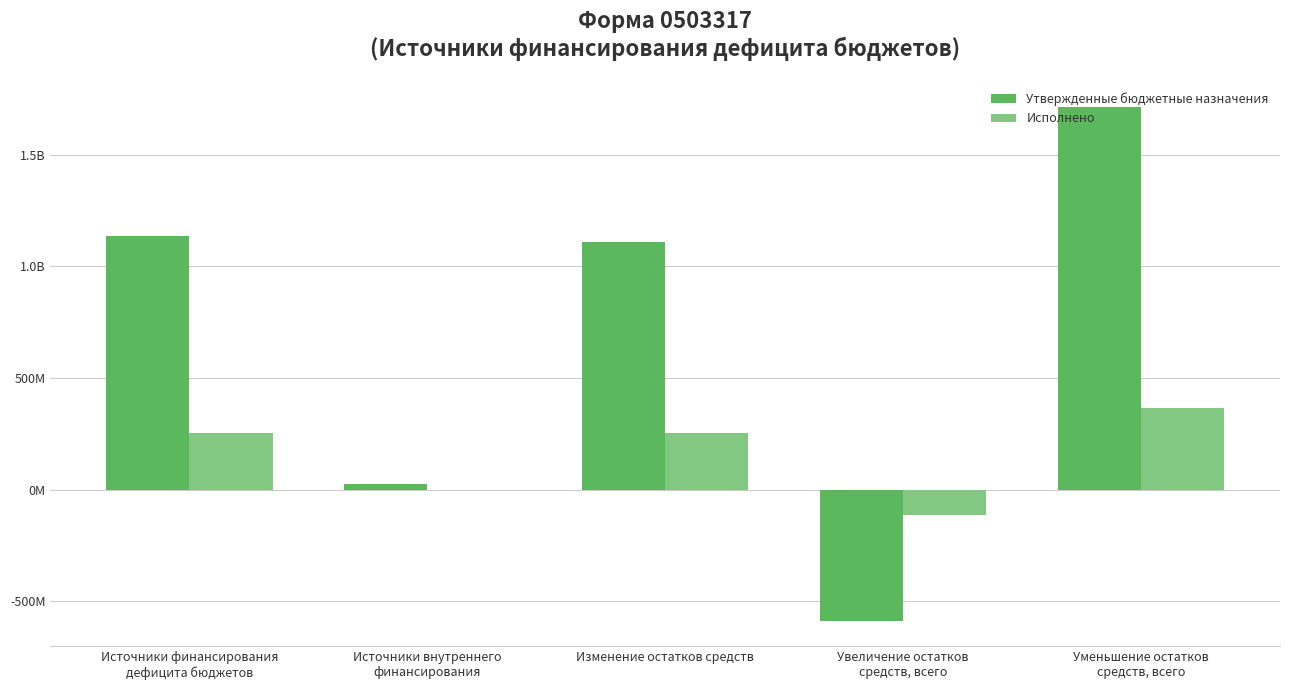

True or false: Исполнено has a value of -114752871.7 at Увеличение остатков
средств, всего.

True